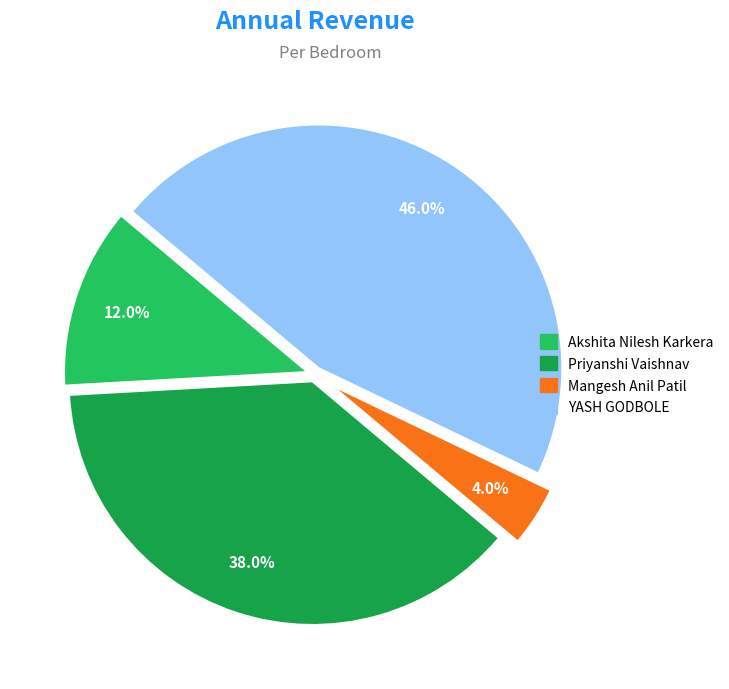

Is there any slice that represents more than half of the pie?

No